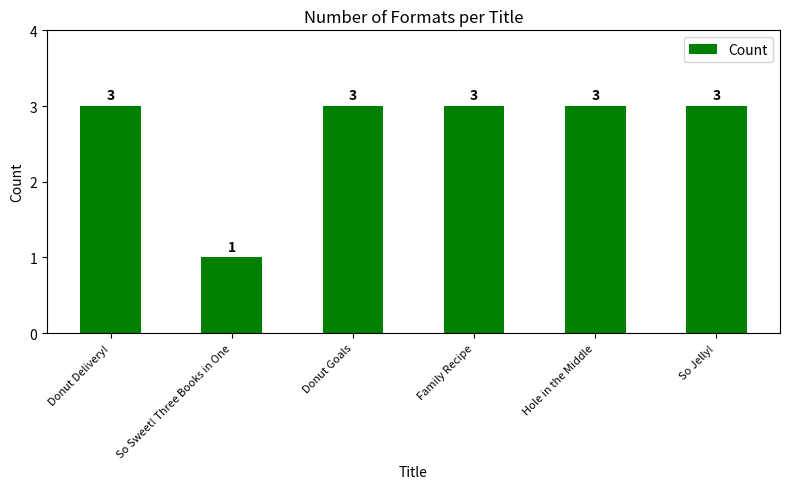

What is the change in value from So Sweet! Three Books in One to Donut Goals?

+2